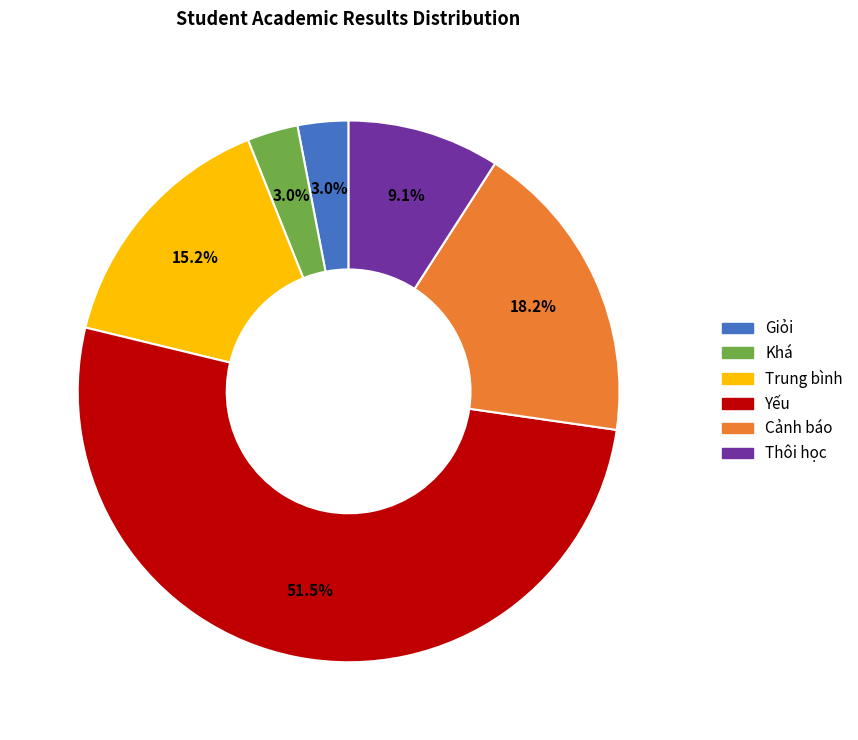

Which category has the biggest portion of the pie?

Yếu